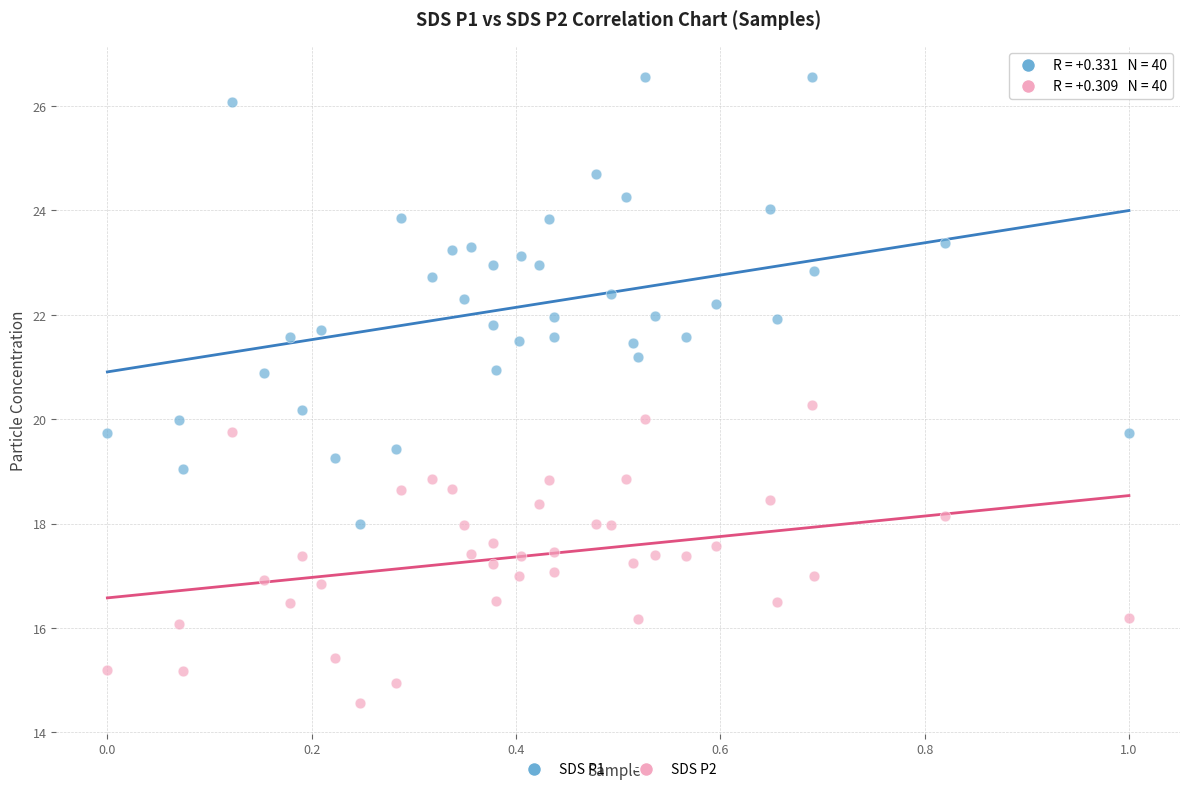

Across all data points, what is the range of X values (max minus min)?

1.0